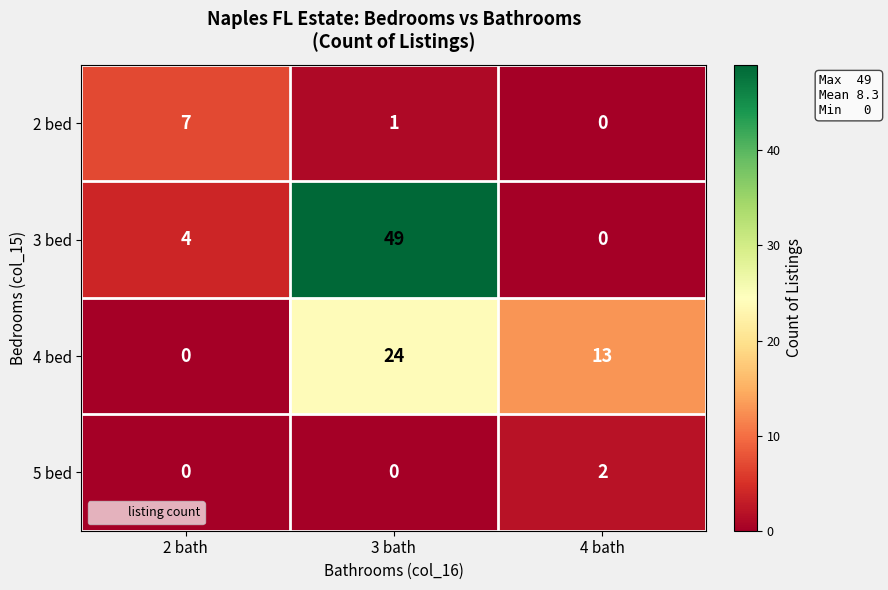

At which label does 2 bed reach its peak?

2 bath